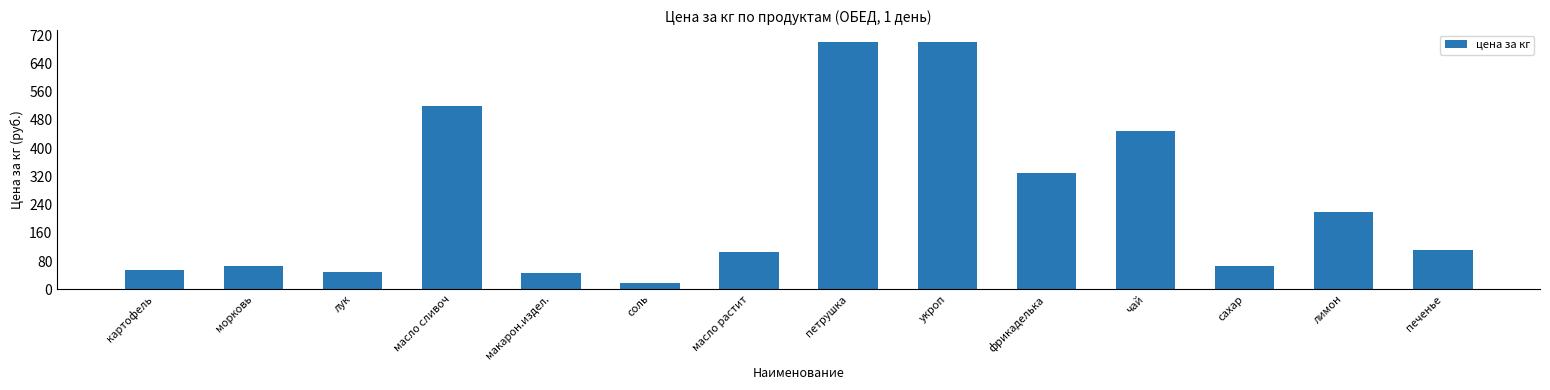

Are the bars grouped side by side (vs. stacked)?

No